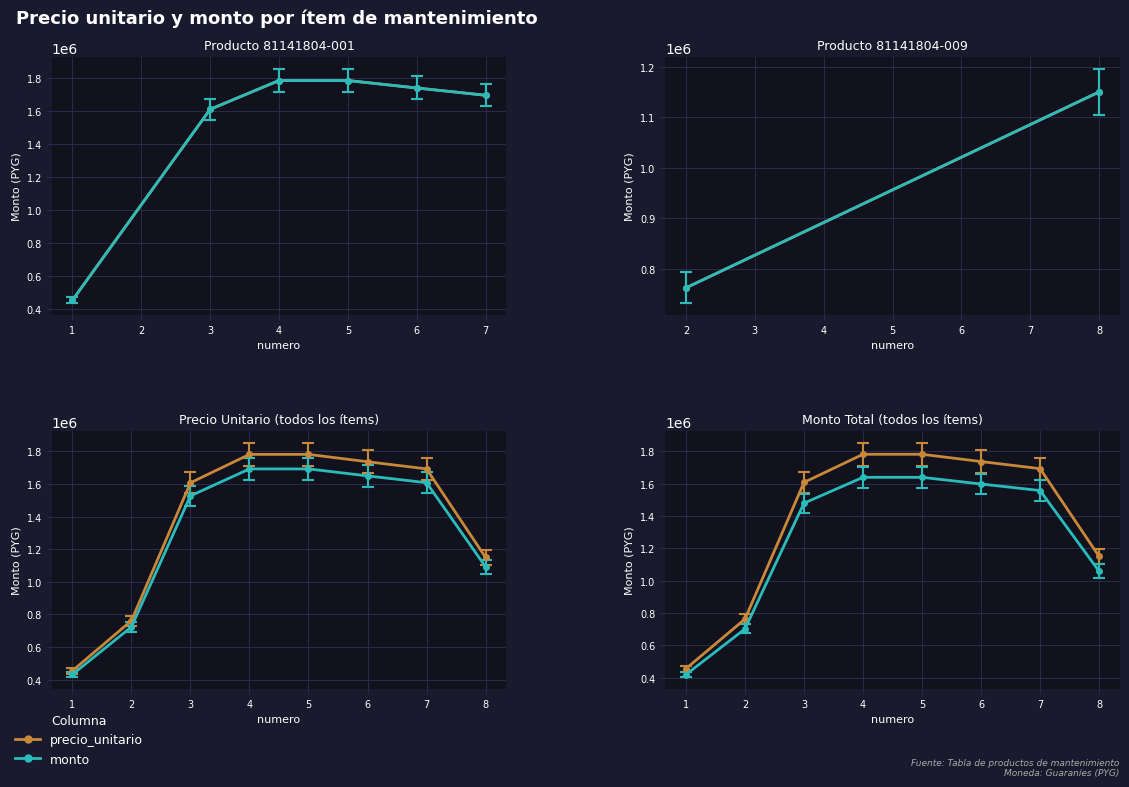

The value of monto at 5 is 2878031. True or false?

False